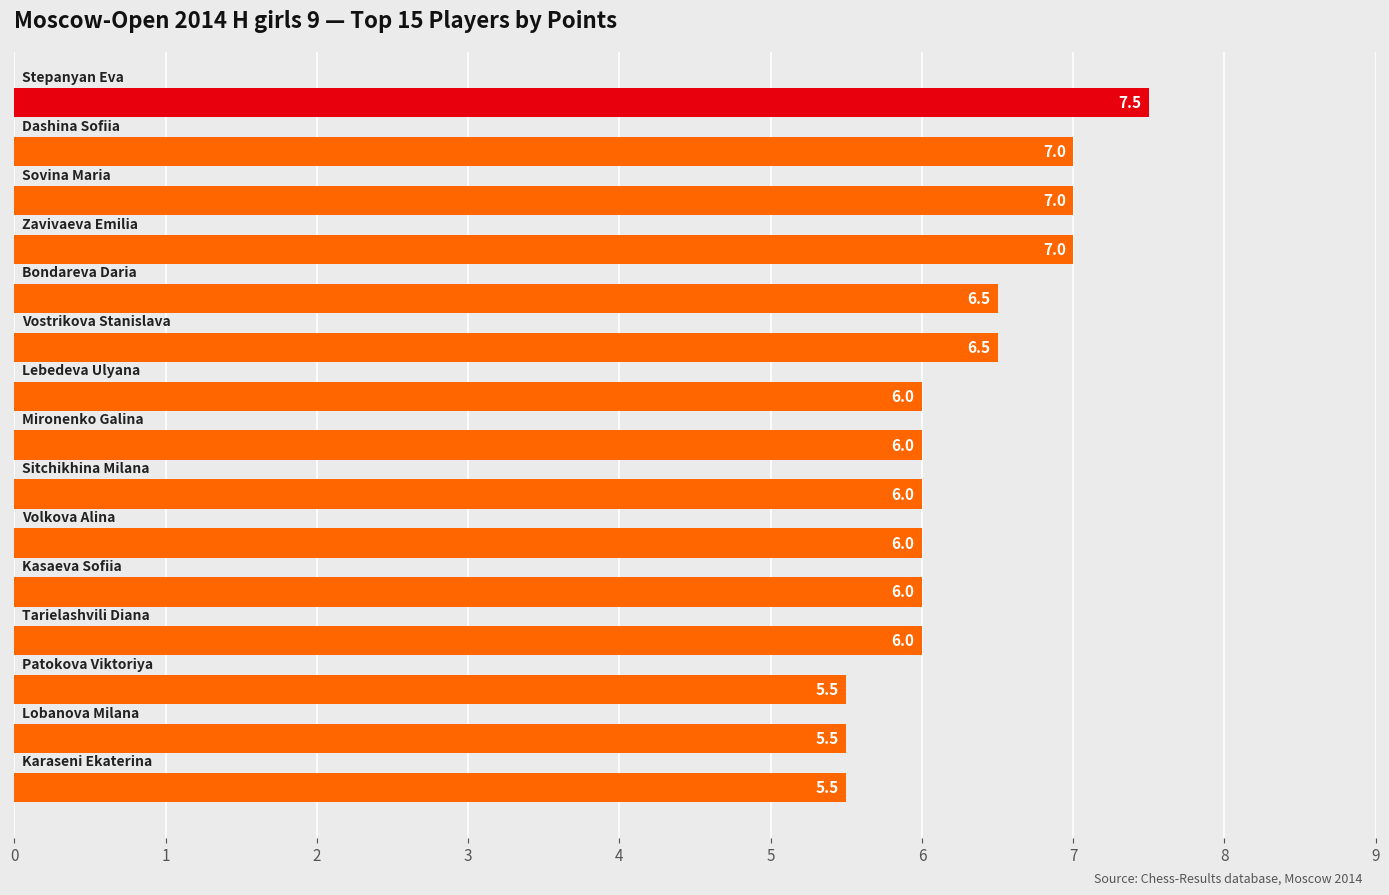

Reading top to bottom, list all the values displayed in this chart.

7.5	7.0	7.0	7.0	6.5	6.5	6.0	6.0	6.0	6.0	6.0	6.0	5.5	5.5	5.5